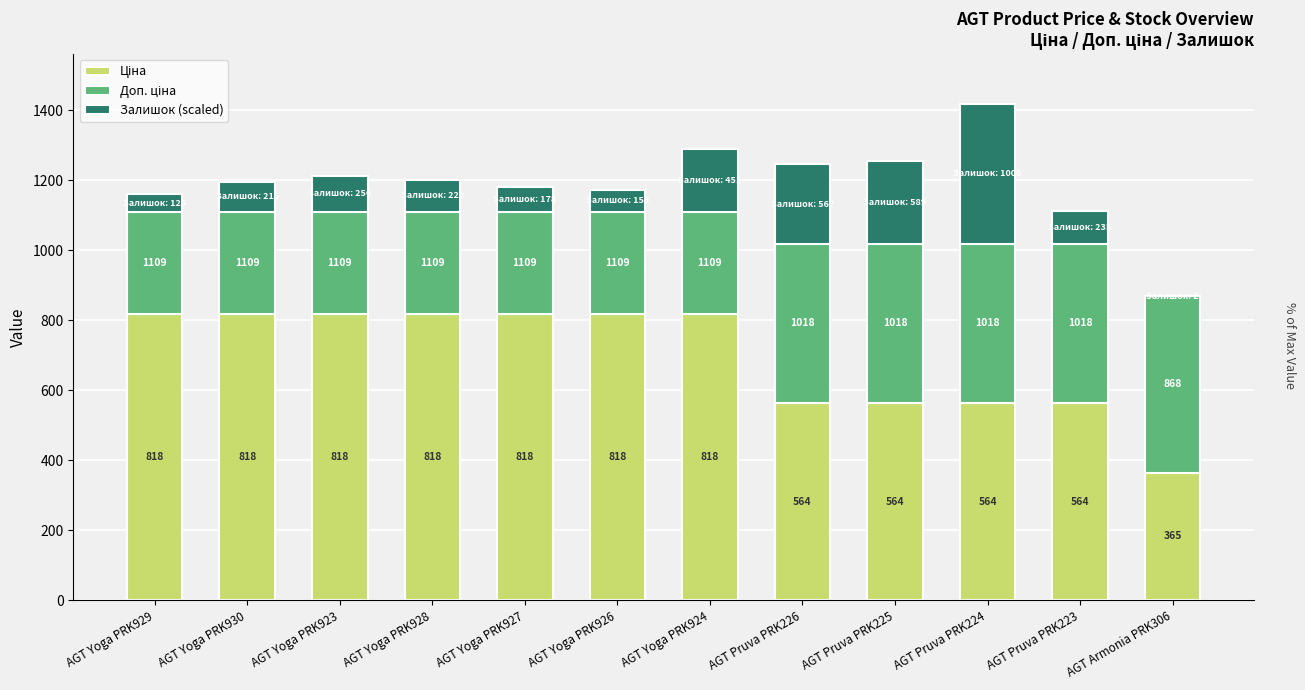

Are the bars horizontal?

No